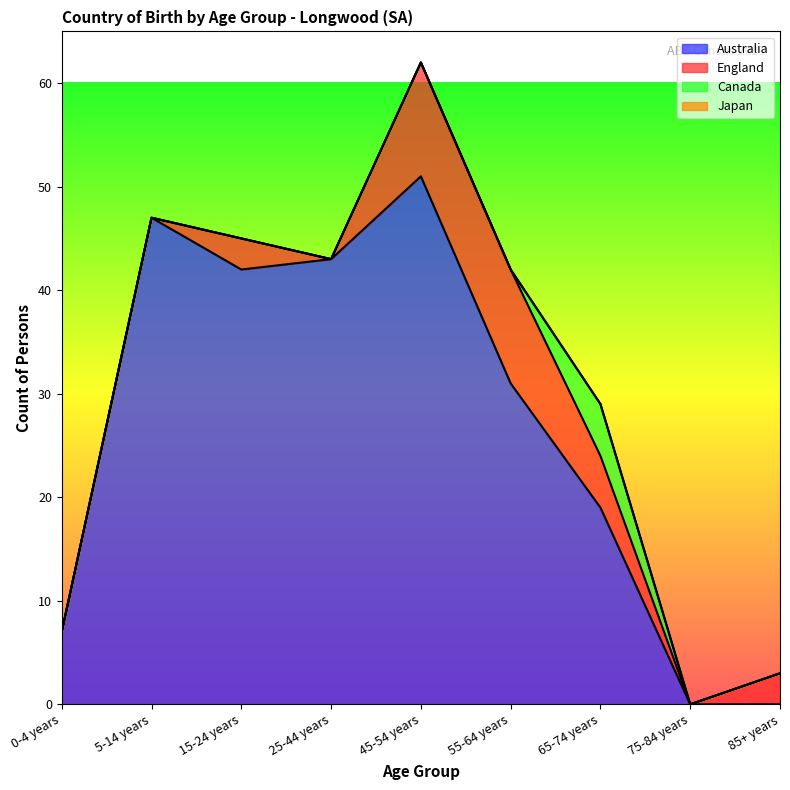

True or false: Australia has a value of 5 at 65-74 years.

False